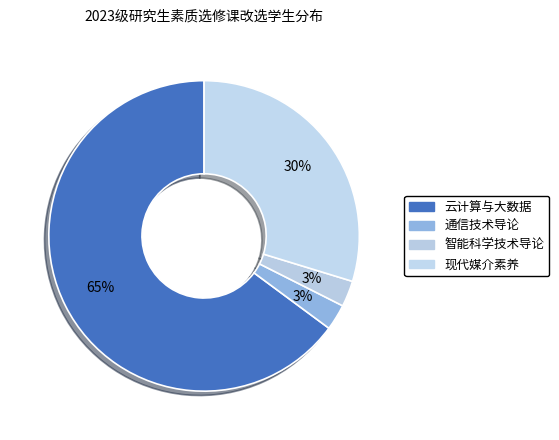

Does any single category account for the majority?

Yes